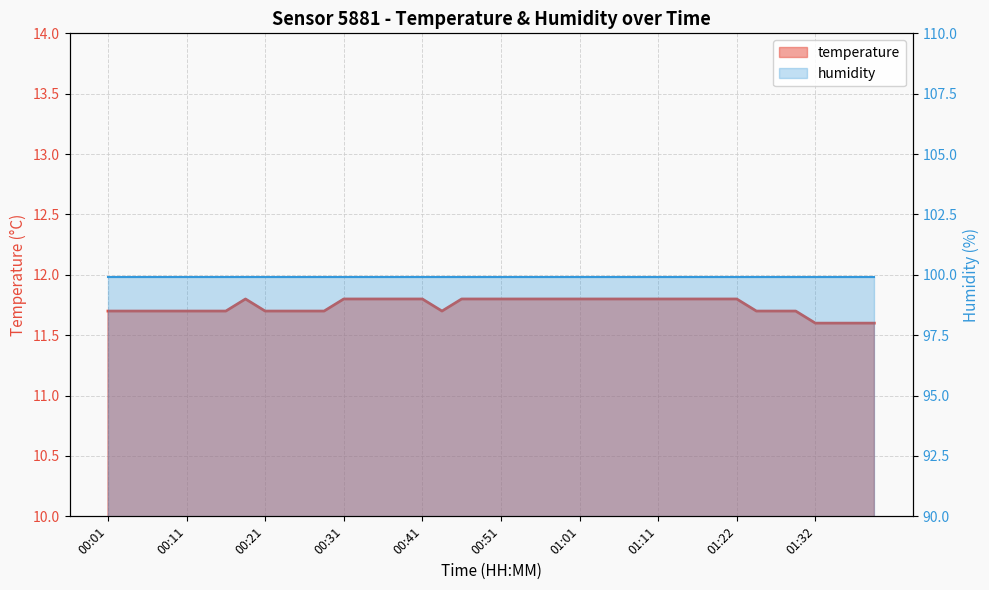

What is the smallest value displayed?

11.6